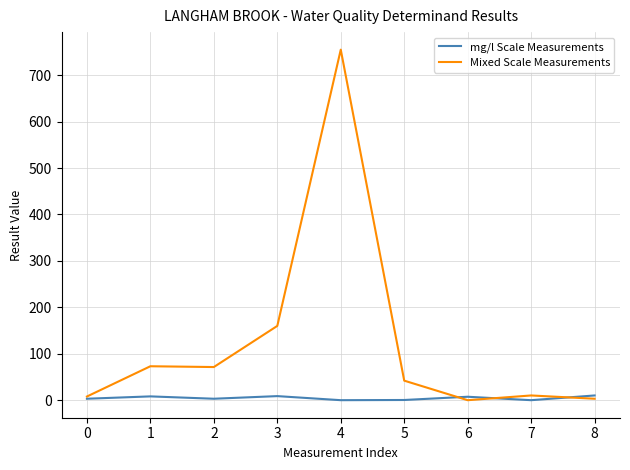

Which series has the largest total across all categories?

Mixed Scale Measurements